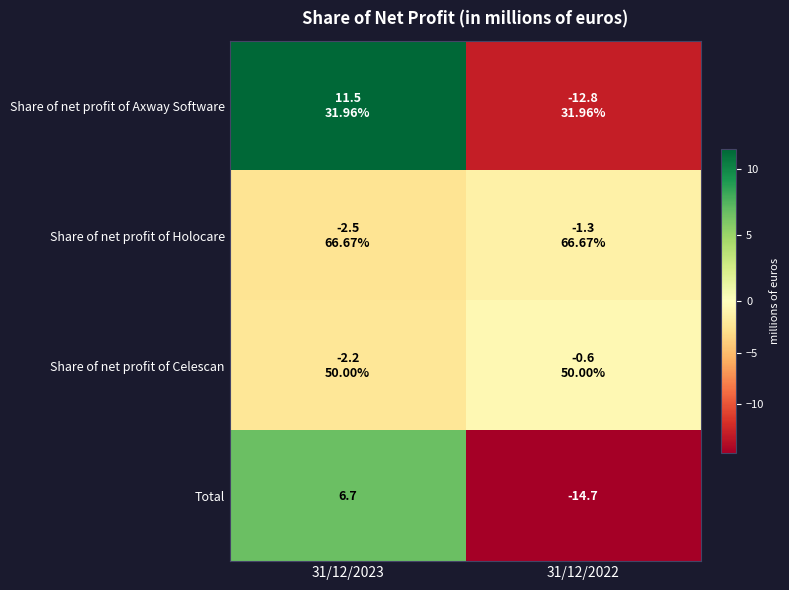

Which category has the lowest value across all series?

31/12/2022